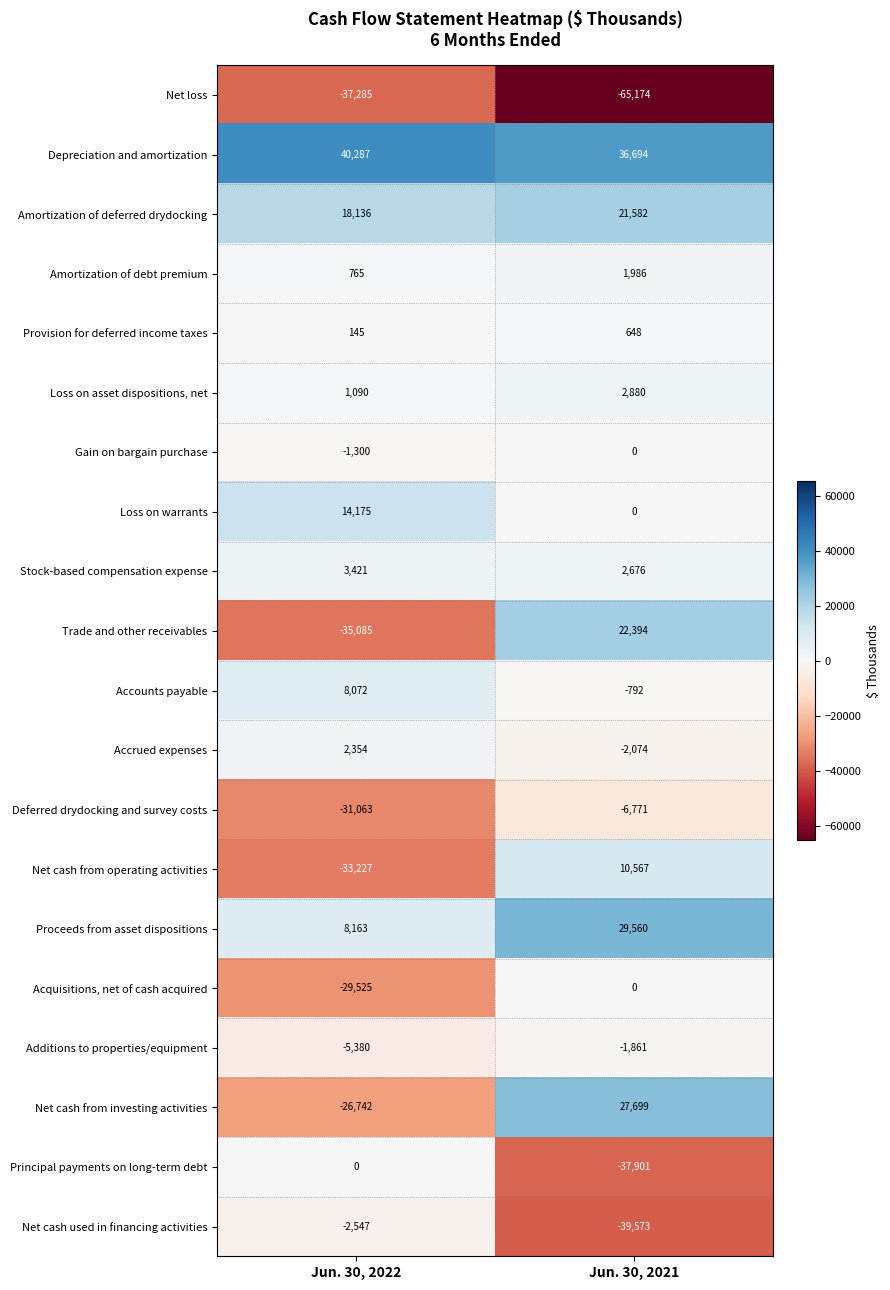

What is the approximate value of Depreciation and amortization at Jun. 30, 2022?

40287